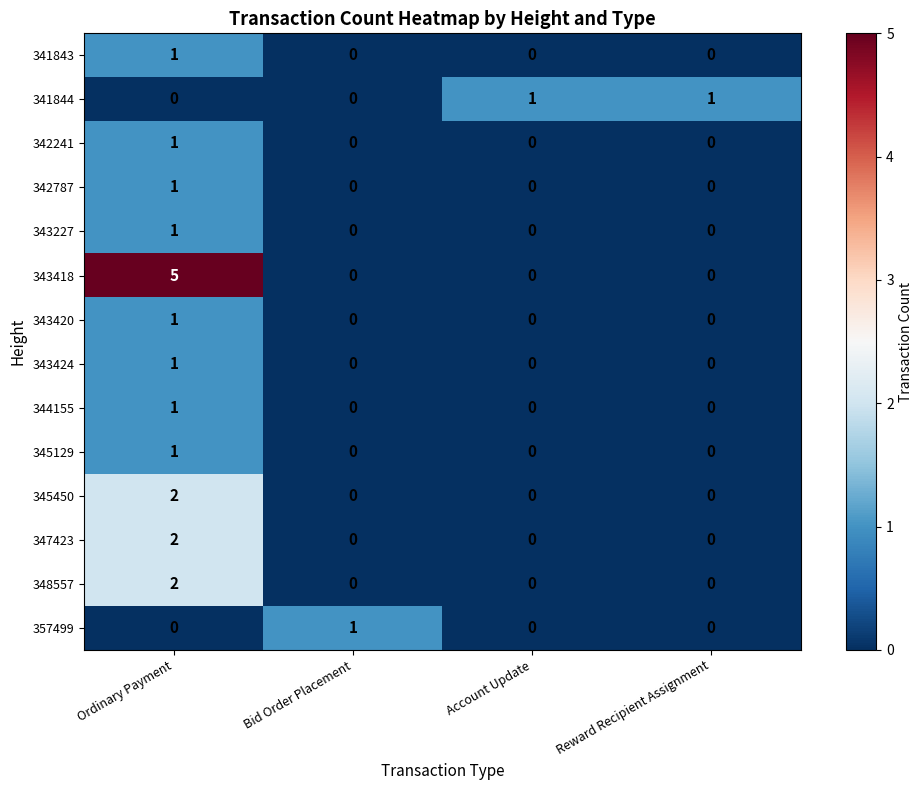

What is the difference between the highest and lowest values at Ordinary Payment?

5